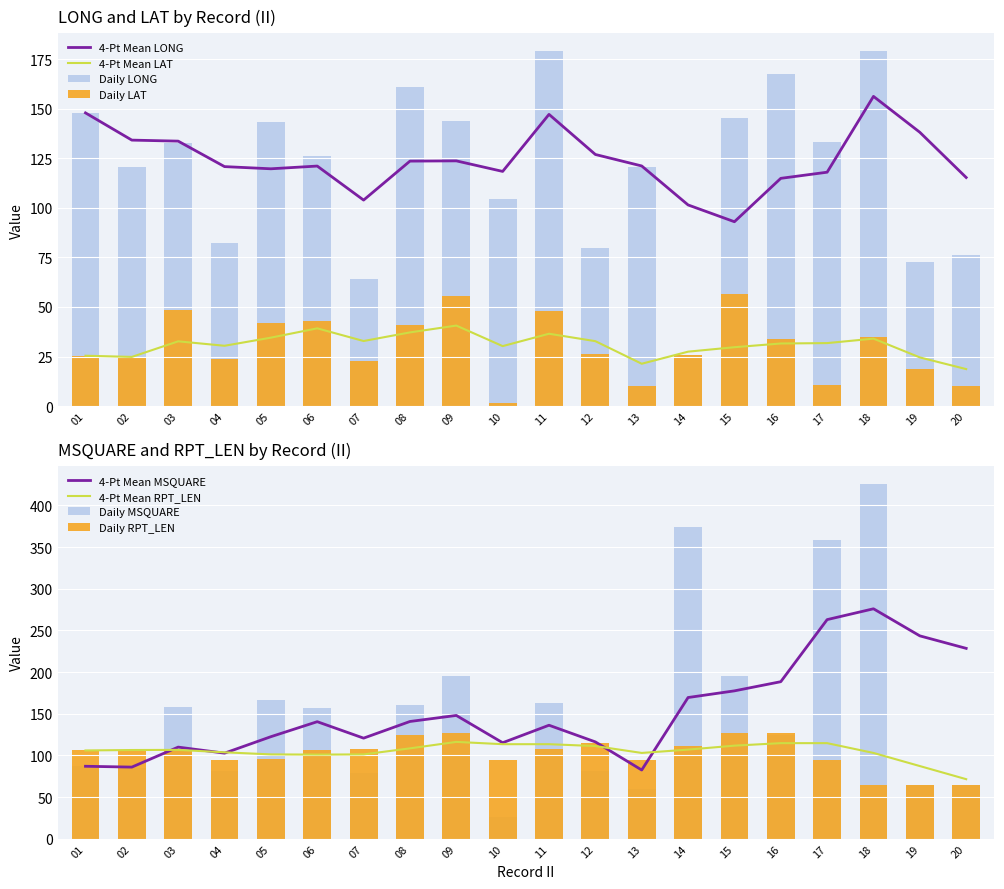

What is the sum of all LONG values?

2407.4